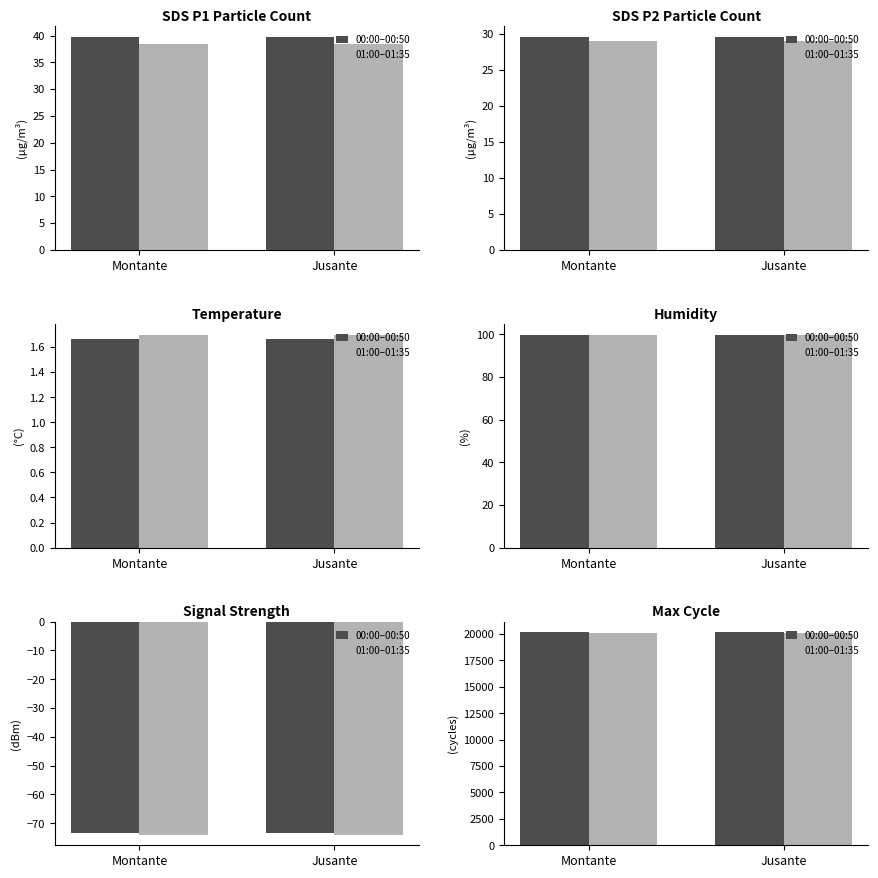

What are all the series names shown in the legend?

00:00–00:50, 01:00–01:35